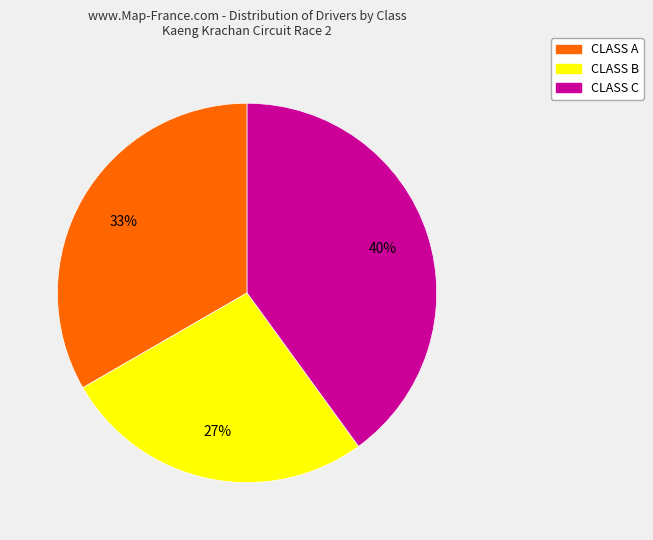

Approximately how many times larger is the value at CLASS A compared to CLASS C?

0.8